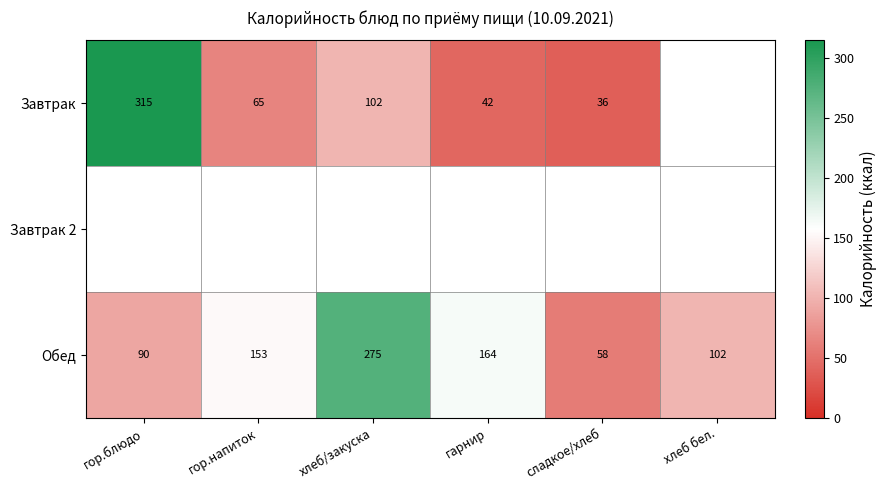

Which category has the highest value in the Обед series?

хлеб/закуска